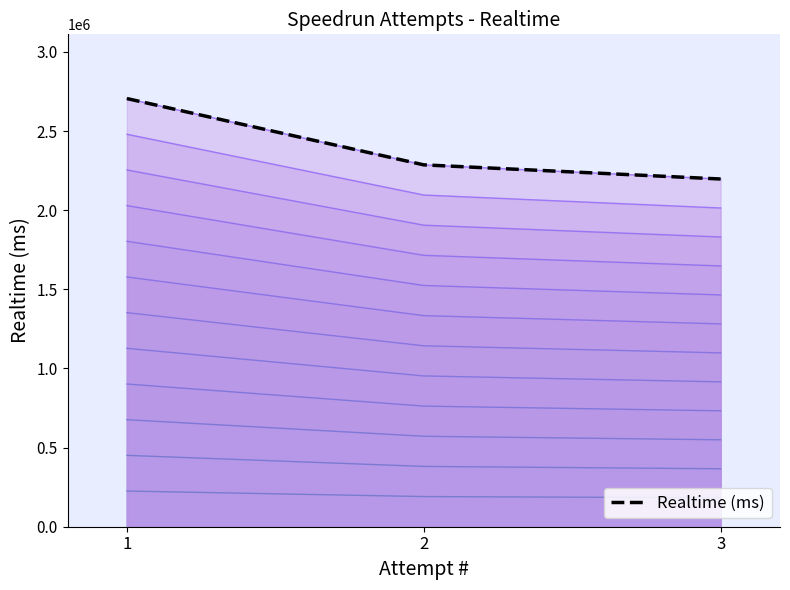

Does the chart have visible grid lines?

No